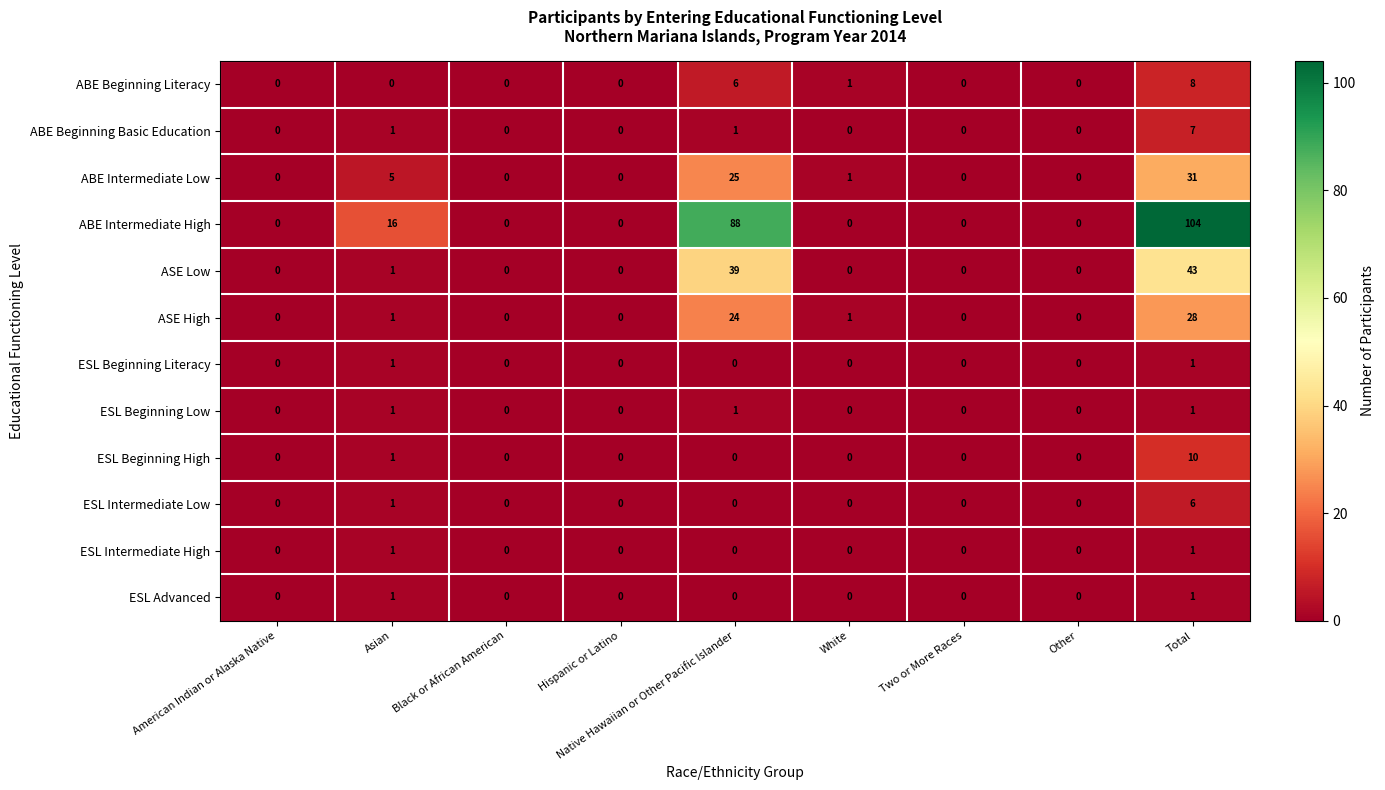

Which series has the largest total across all categories?

ABE Intermediate High